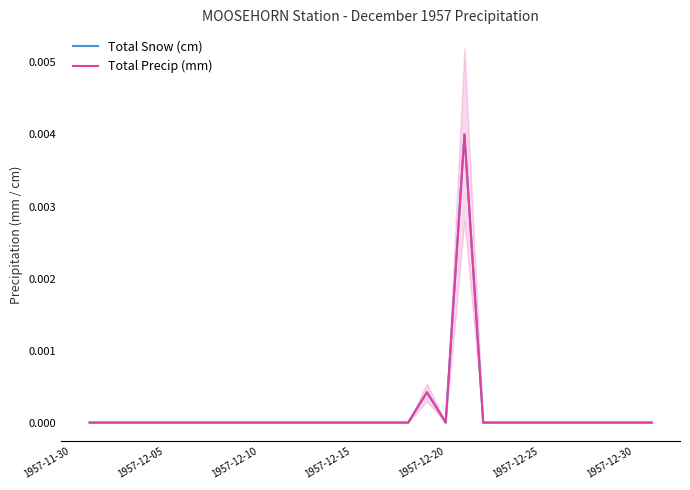

How many interior local peaks does the Total Snow (cm) series have?

2